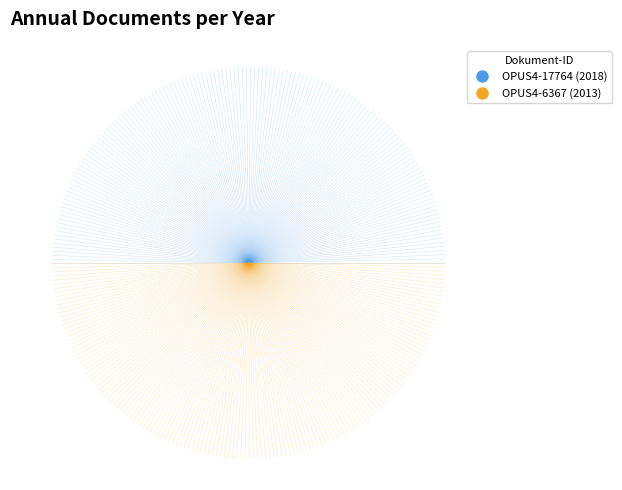

Is it true that −1.00 is 99% of the pie?

False